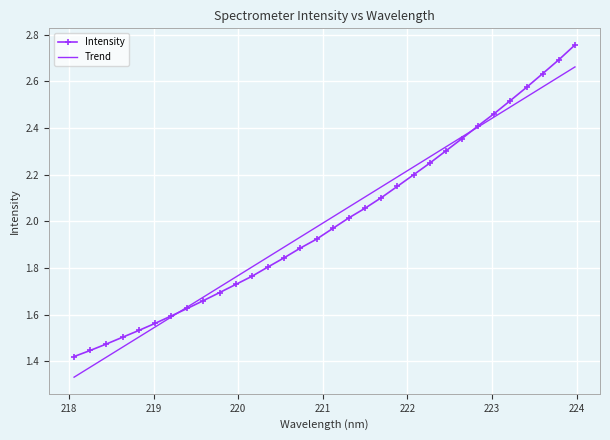

List the series in order of their peak value, highest first.

Intensity, Trend